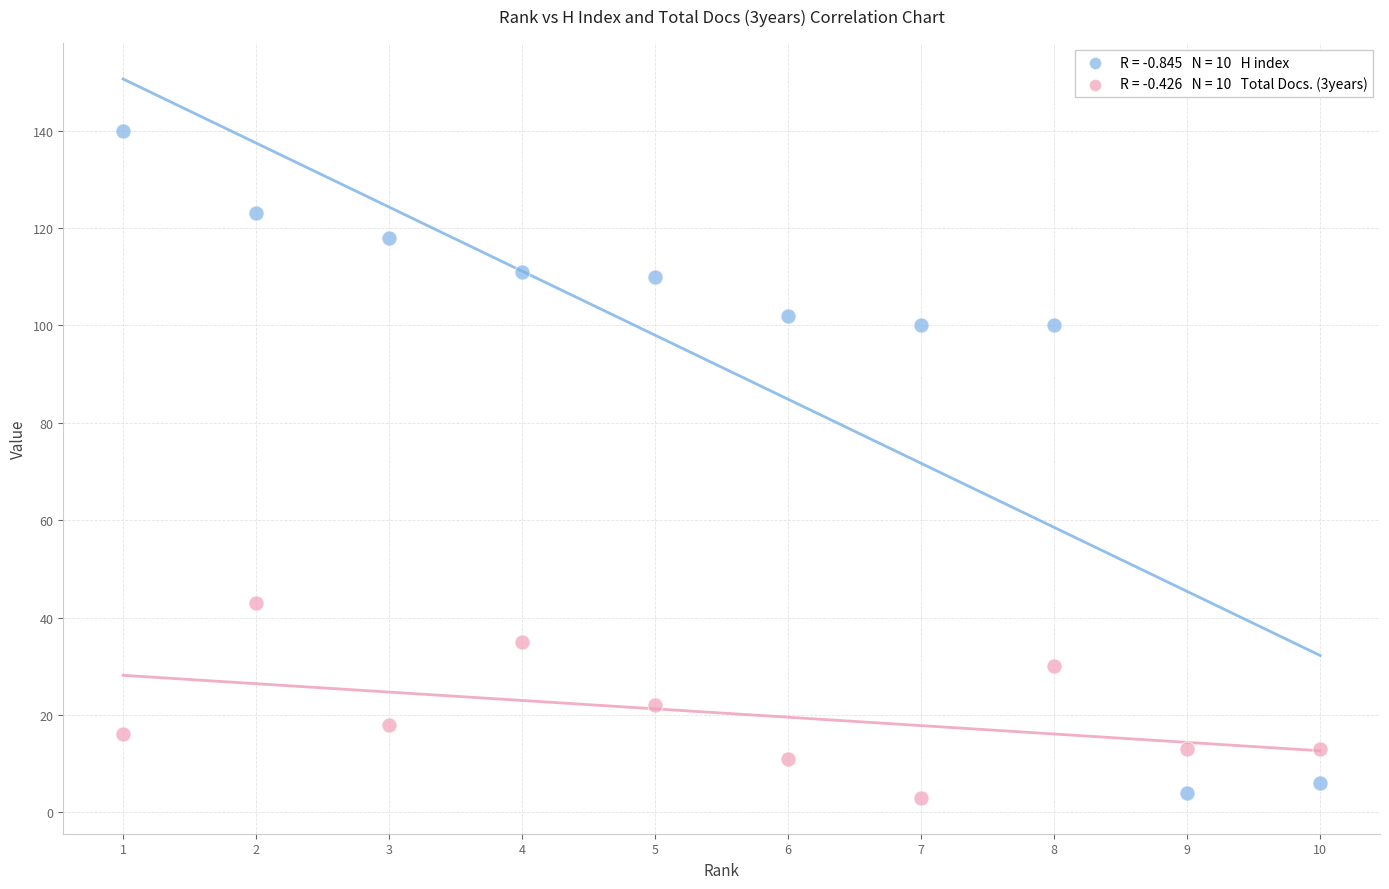

Across all data points, what is the range of X values (max minus min)?

9